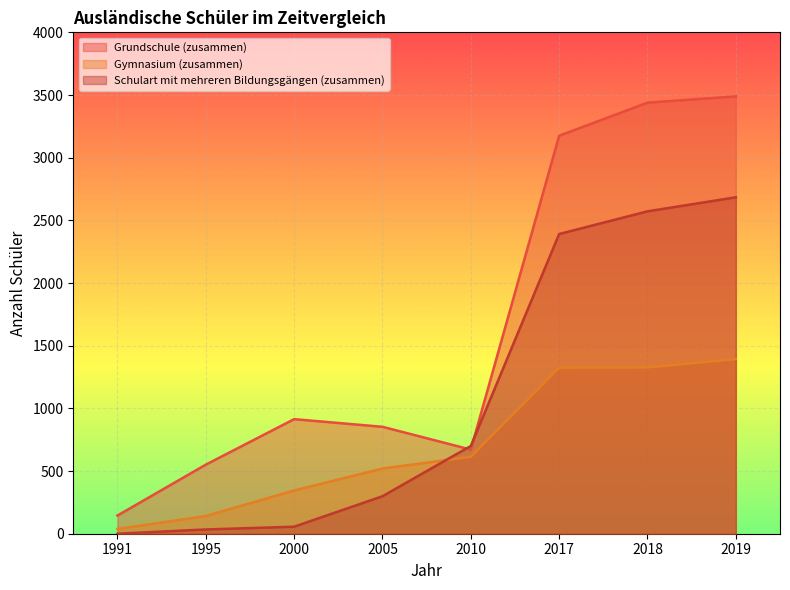

How many times do Grundschule (zusammen) and Schulart mit mehreren Bildungsgängen (zusammen) cross each other?

2